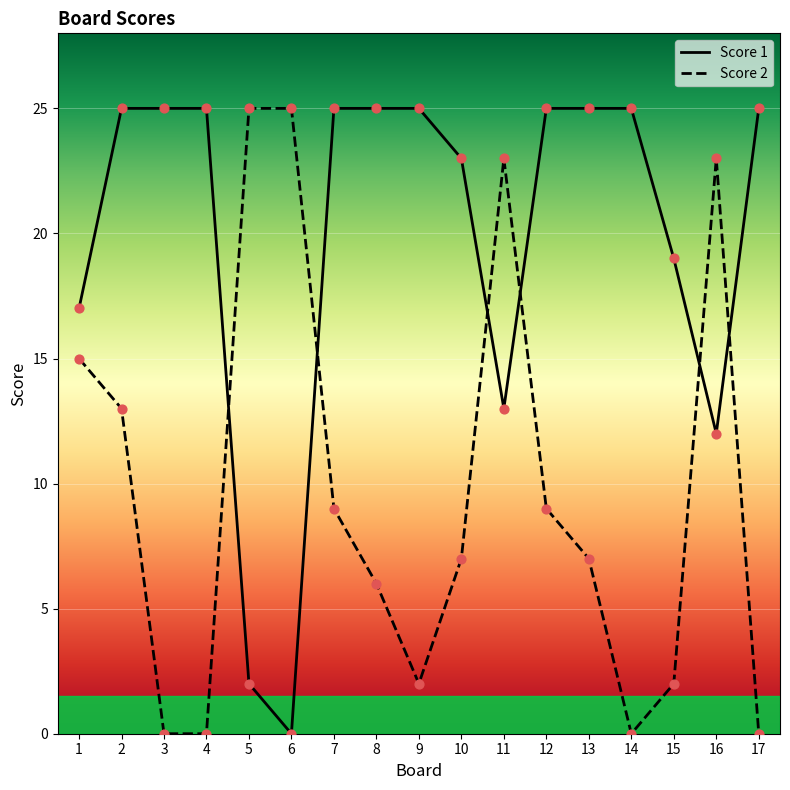

What are all the series names shown in the legend?

Score 1, Score 2